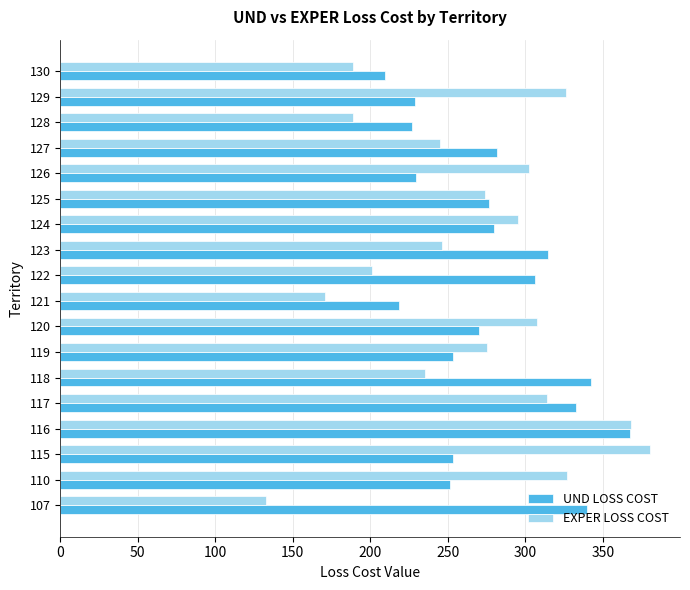

Read the EXPER LOSS COST value at 128.

189.1